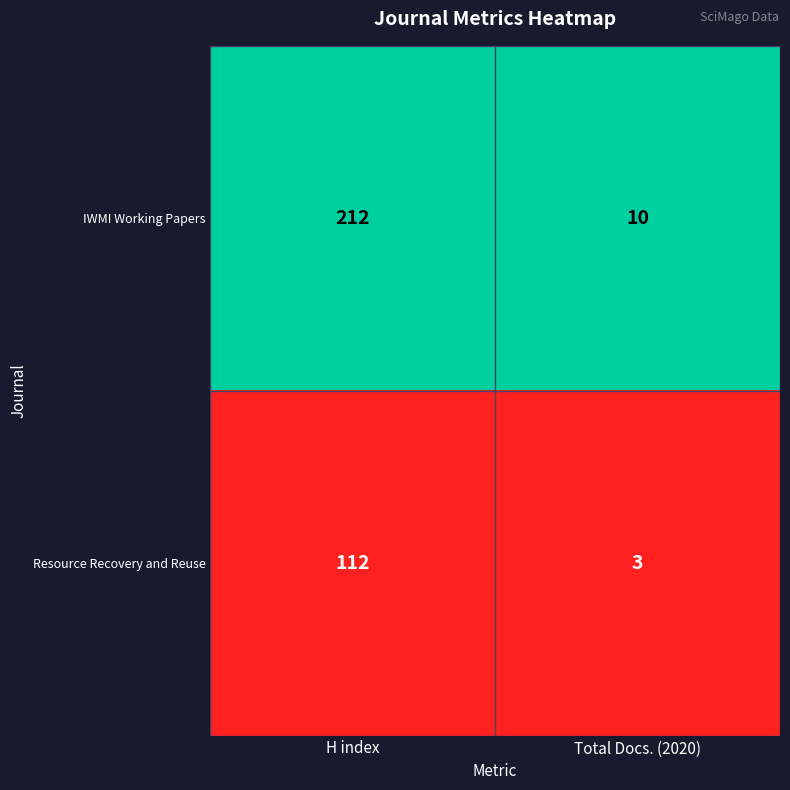

Which series has the largest total across all categories?

IWMI Working Papers